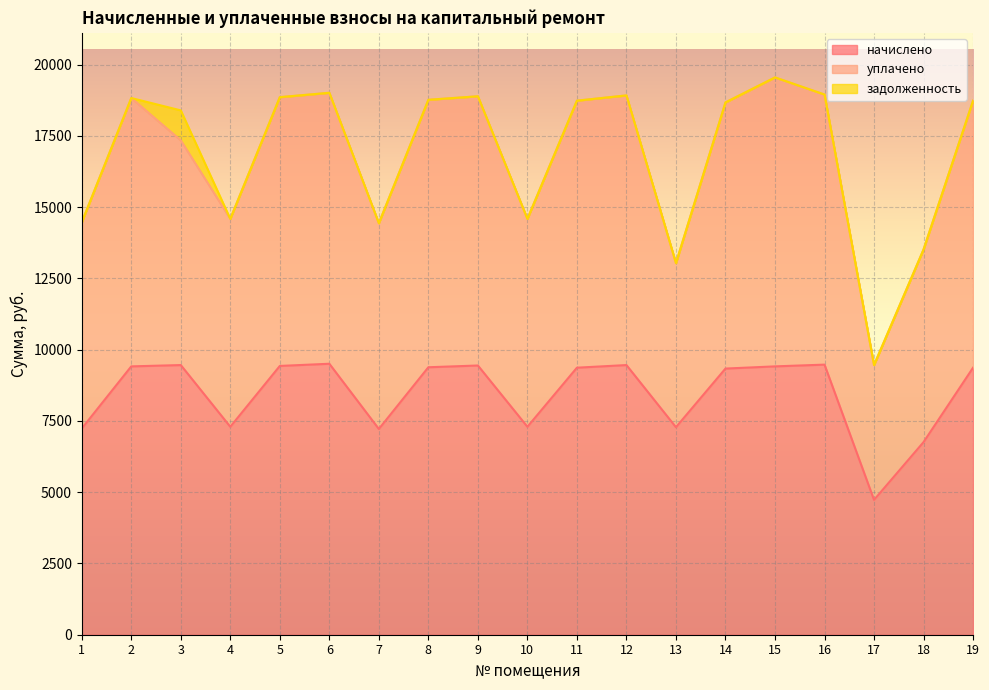

Which has a higher value, 15 or 7?

15